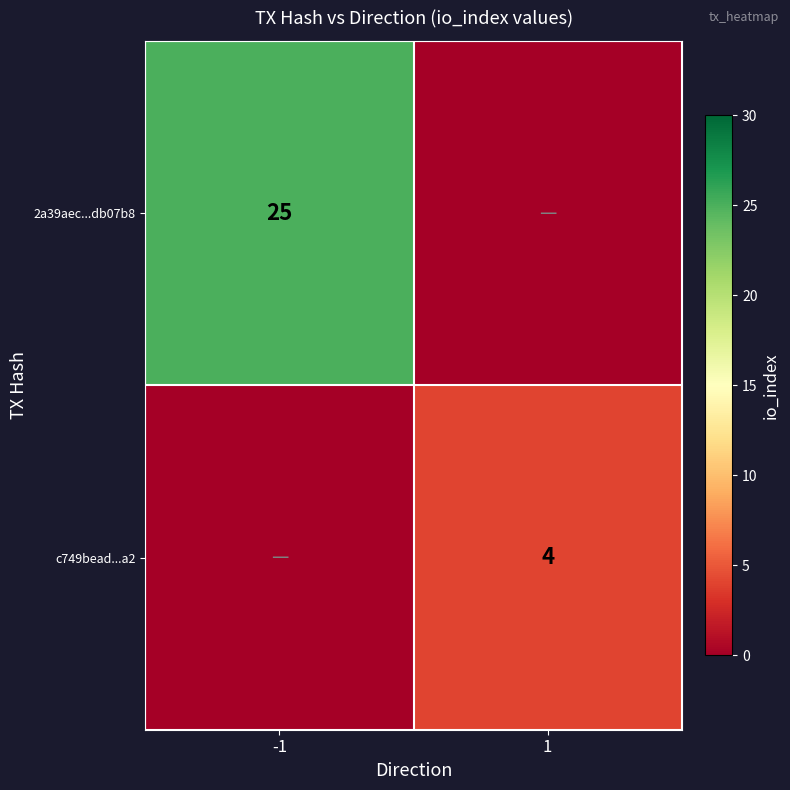

Is it true that c749bead...a2 equals 4 at 1?

True